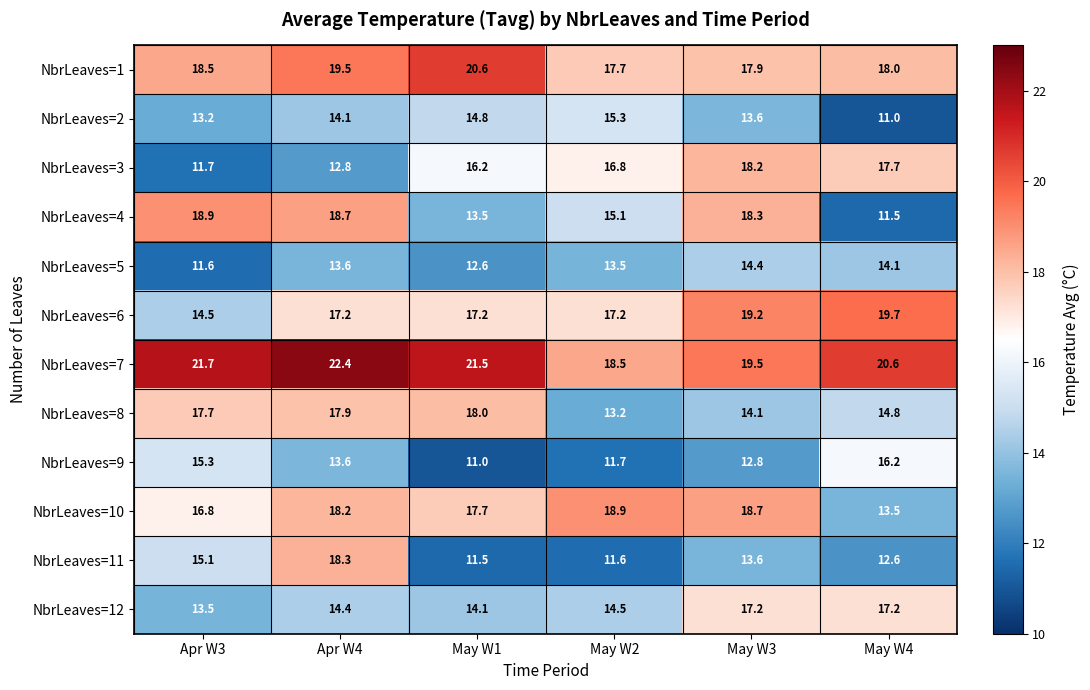

Where does the NbrLeaves=5 series first go above 13?

Apr W4